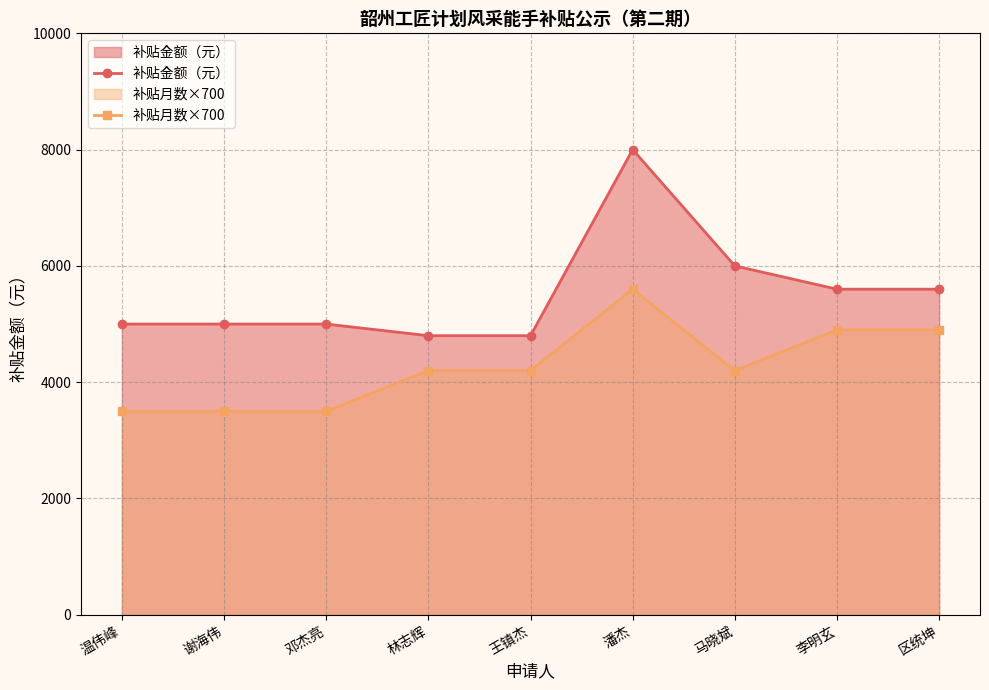

Which series changed the most between 温伟峰 and 李明玄?

补贴月数×700